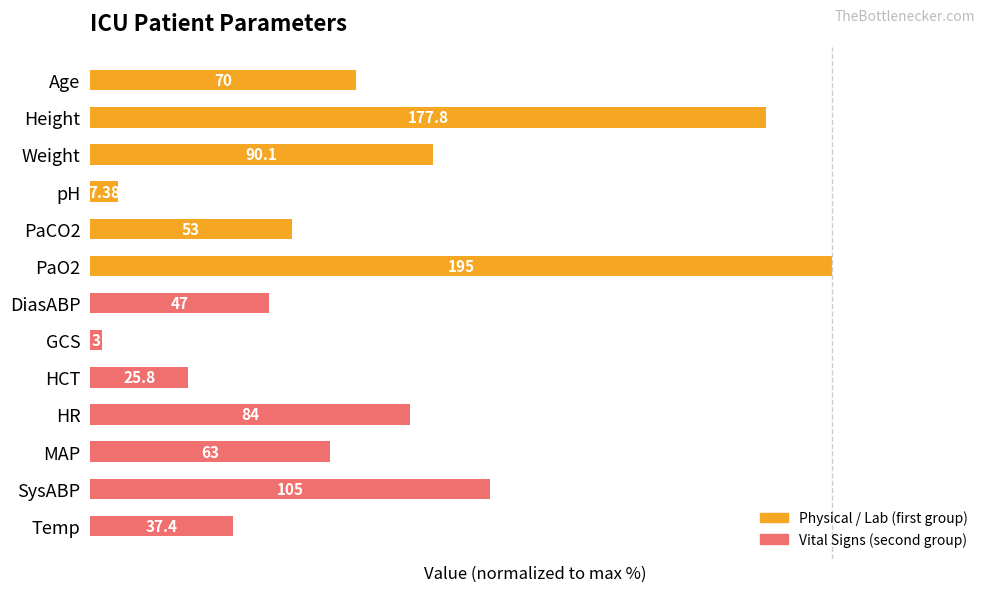

Does the chart contain any negative values?

No